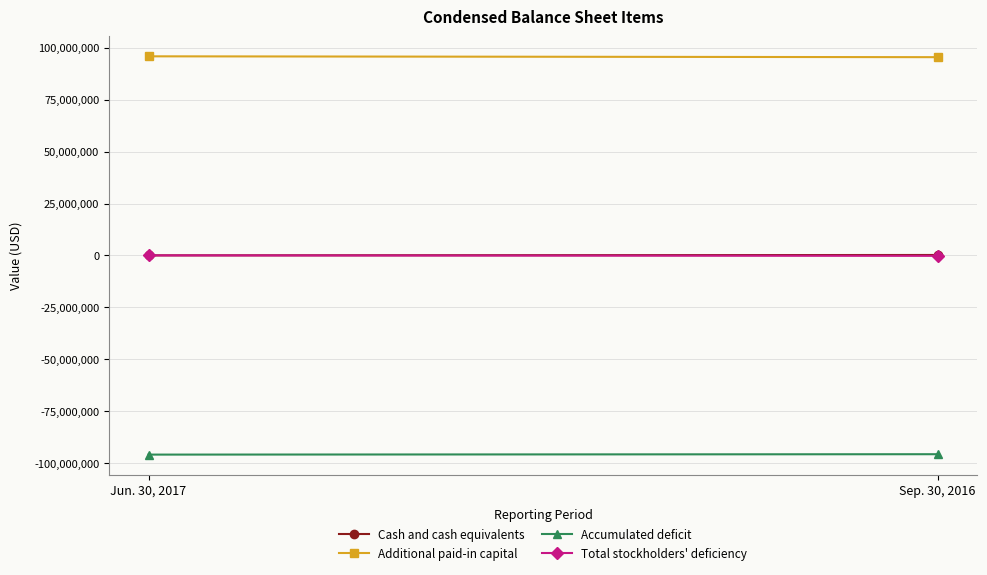

How many series are shown in this chart?

4